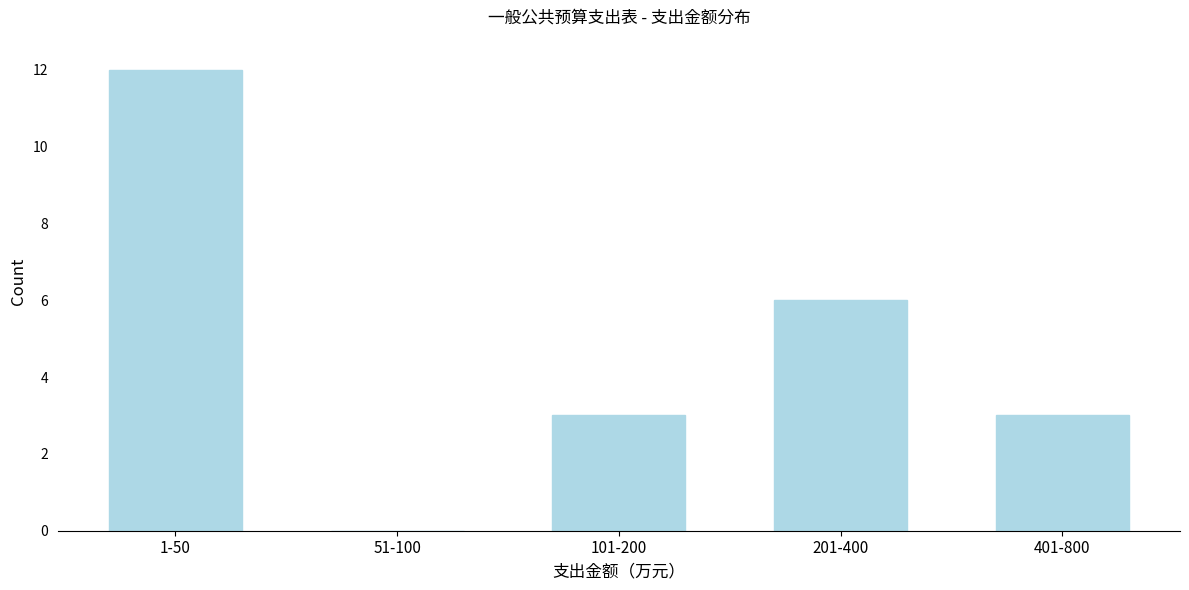

Reading left to right, extract all data points from this chart.

1-50=12	51-100=0	101-200=3	201-400=6	401-800=3